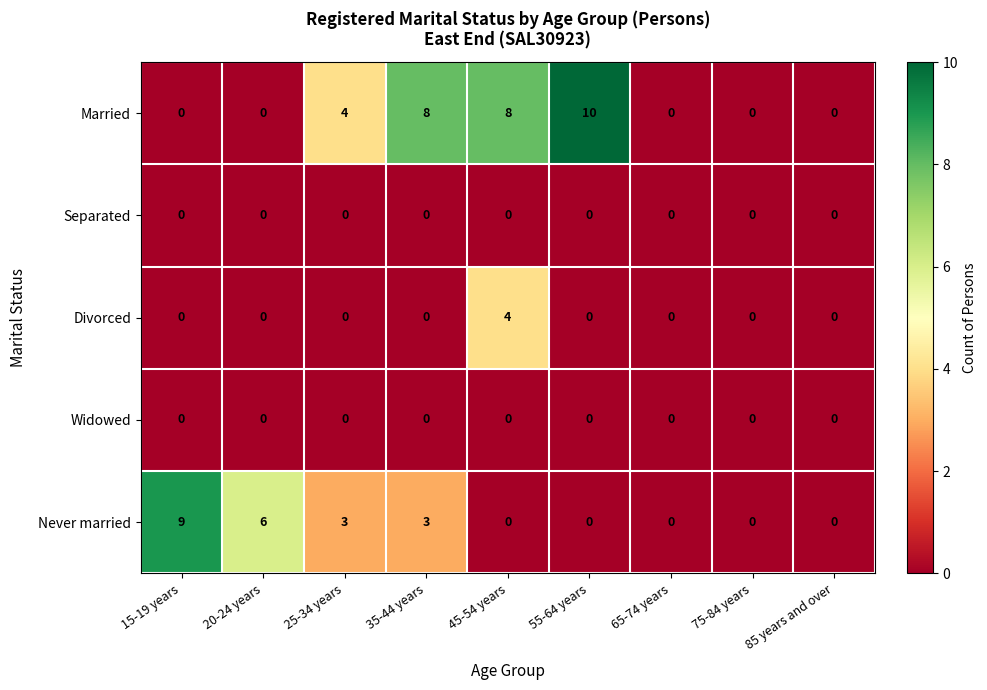

How many series are shown in this chart?

5